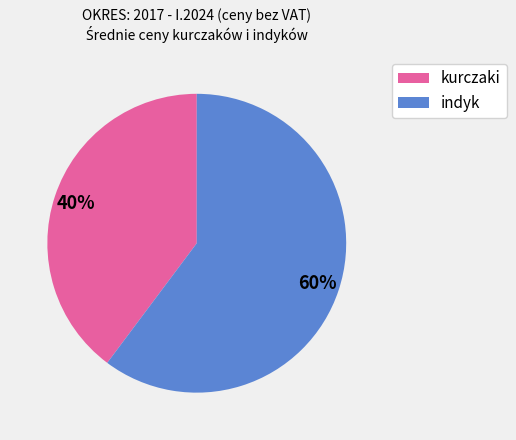

To the nearest percent, what is the difference between the largest and smallest slice percentages?

20%